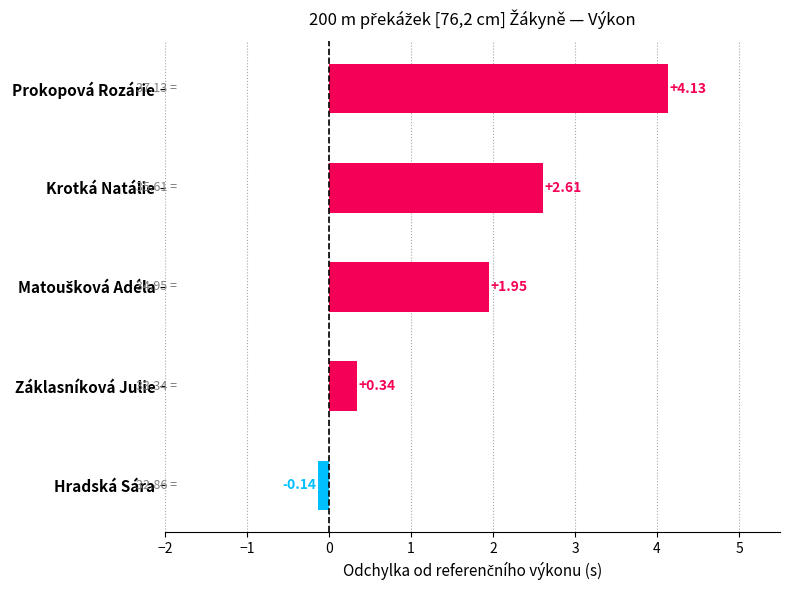

Which label corresponds to the smallest value in the chart?

Hradská Sára